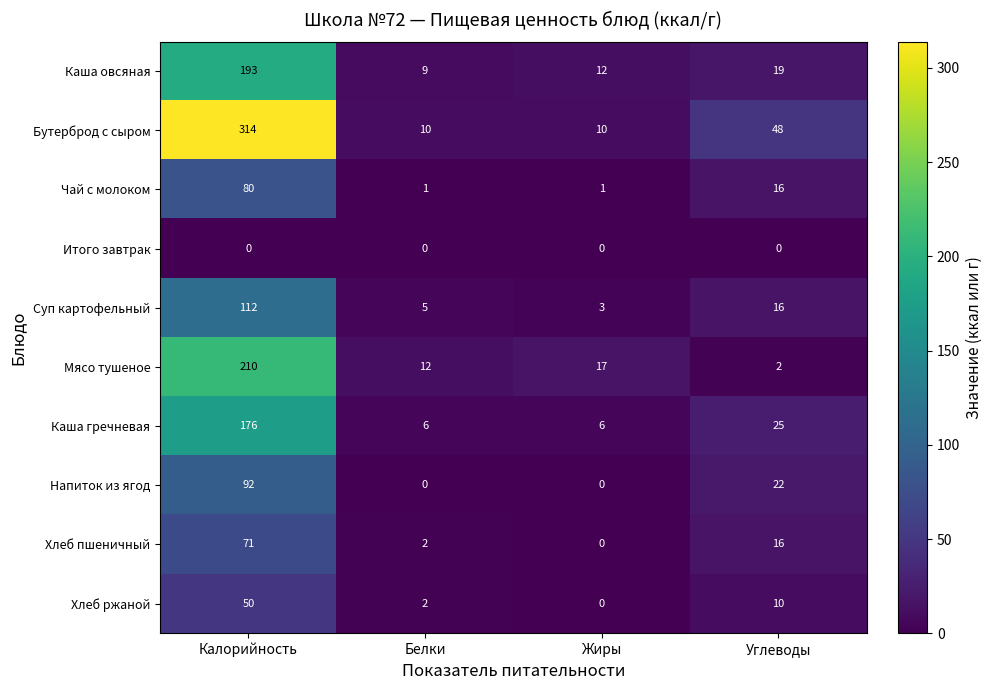

What is the sum of the Хлеб пшеничный values at Калорийность and Жиры?

71